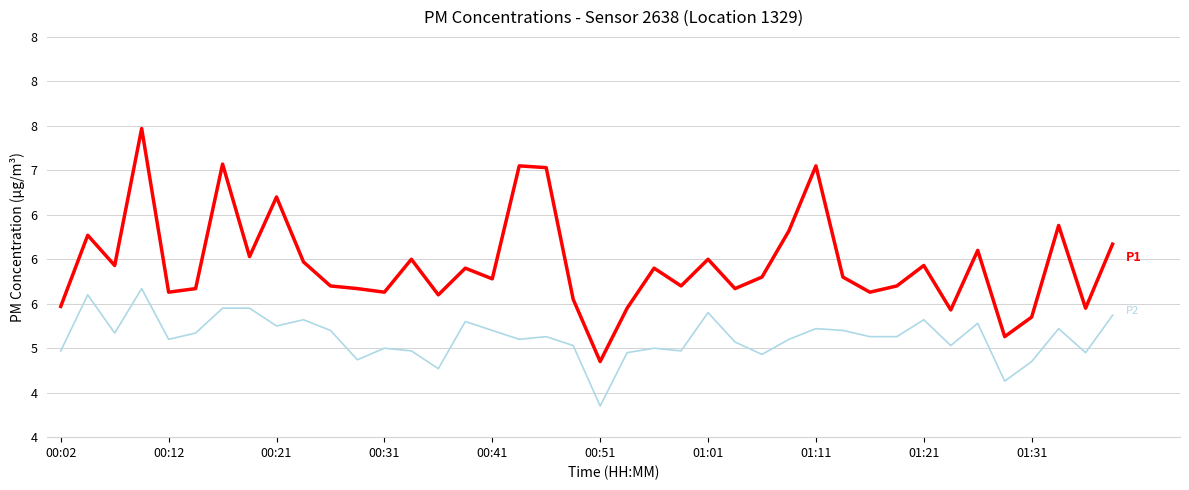

Reading right to left, what are all the values shown in this chart?

P2: 5.4	5.0	5.2	4.8	4.6	5.3	5.0	5.3	5.1	5.1	5.2	5.2	5.1	4.9	5.1	5.4	5.0	5.0	5.0	4.3	5.0	5.1	5.1	5.2	5.3	4.8	5.0	5.0	4.9	5.2	5.3	5.2	5.5	5.5	5.2	5.1	5.7	5.2	5.6	5.0
P1: 6.2	5.5	6.4	5.3	5.1	6.1	5.4	5.9	5.7	5.6	5.8	7.0	6.3	5.8	5.7	6.0	5.7	5.9	5.5	4.8	5.5	7.0	7.0	5.8	5.9	5.6	6.0	5.6	5.7	5.7	6.0	6.7	6.0	7.1	5.7	5.6	7.5	5.9	6.3	5.5